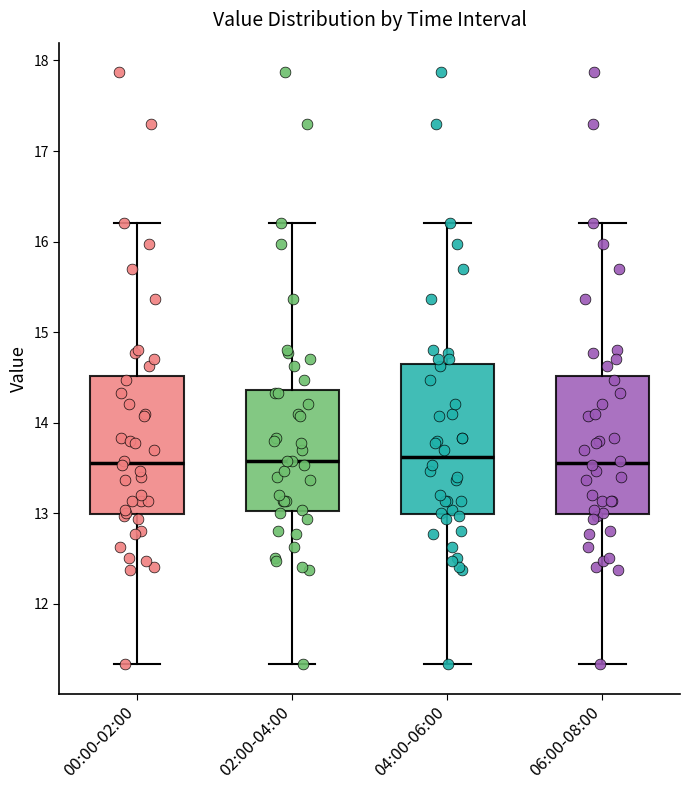

Which box is the tallest, from its lower edge to its upper edge?

04:00-06:00